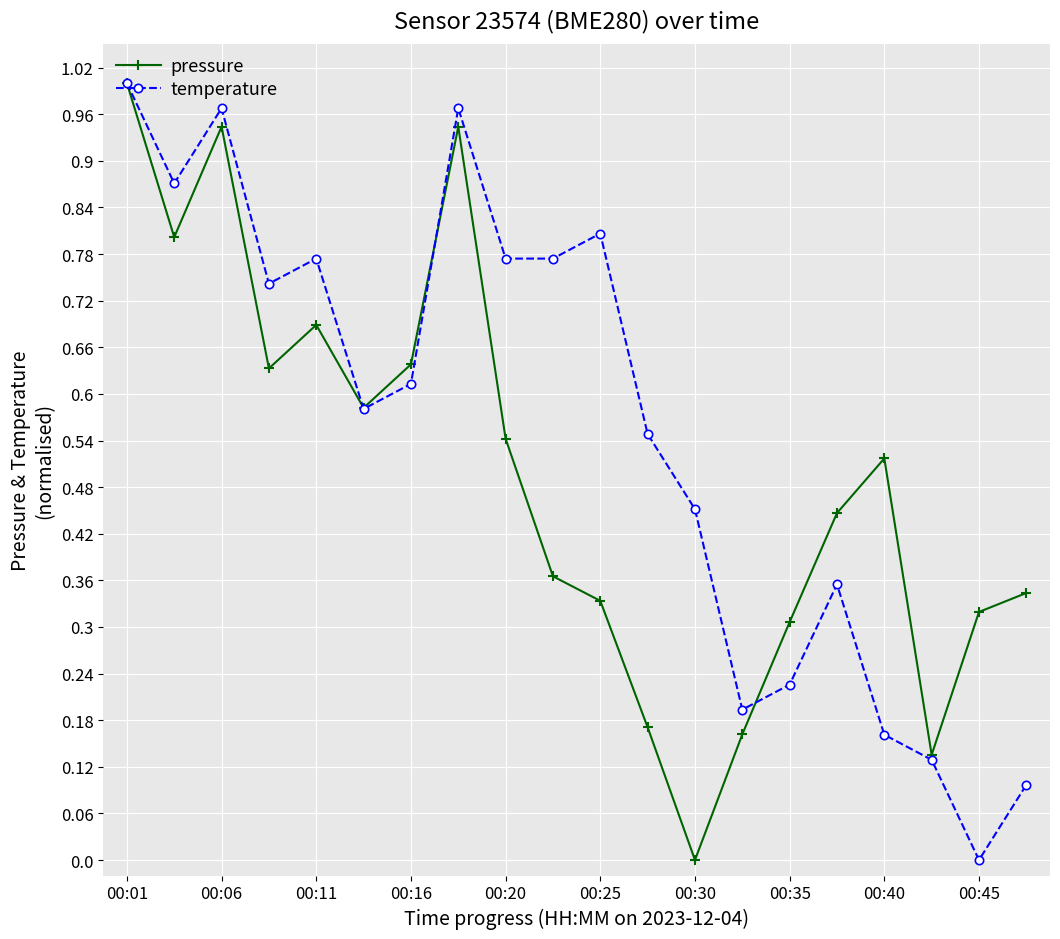

In pressure, how many points are higher than both neighbors (excluding endpoints)?

4